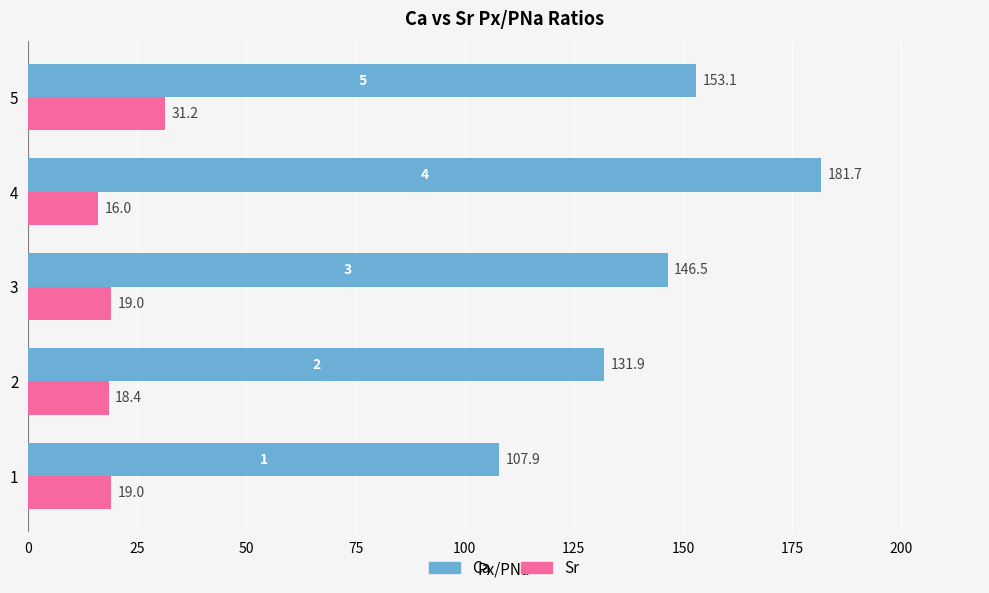

At which category is the sum across all series the highest?

4